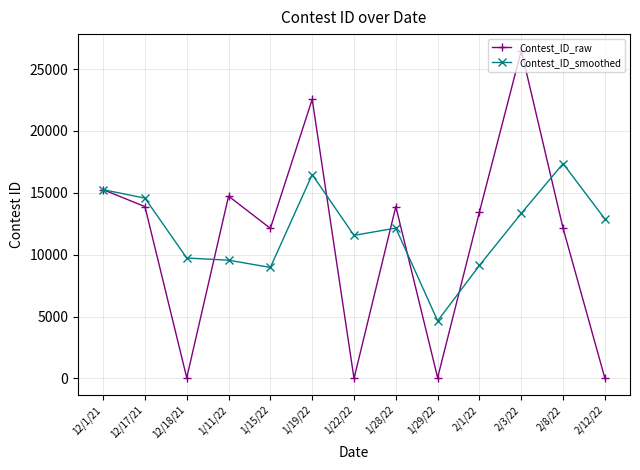

What position from the right is 1/15/22?

9